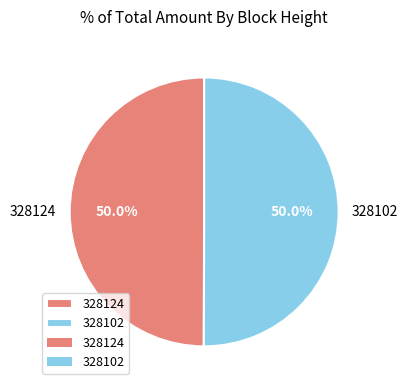

Count the number of slices in the pie.

2